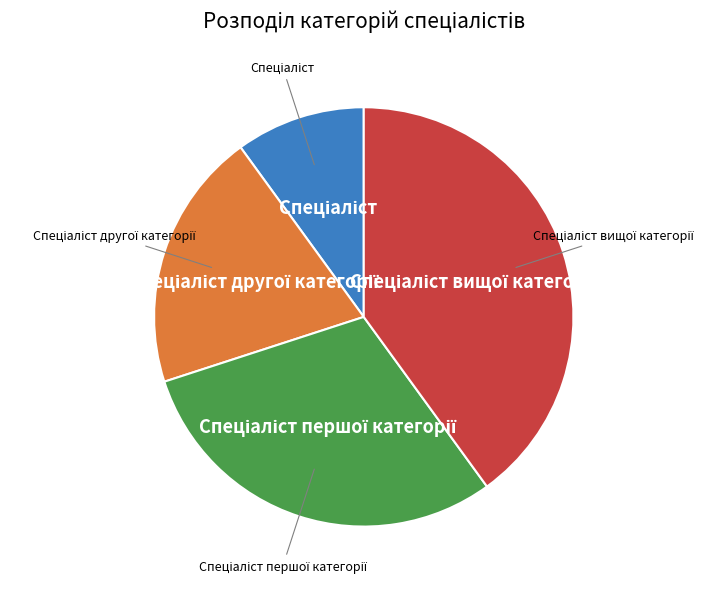

Is there any slice that represents more than half of the pie?

No